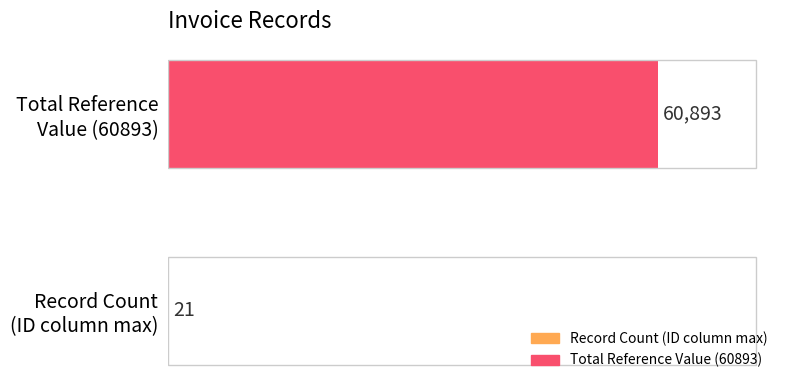

What is the sum of all values?

60914